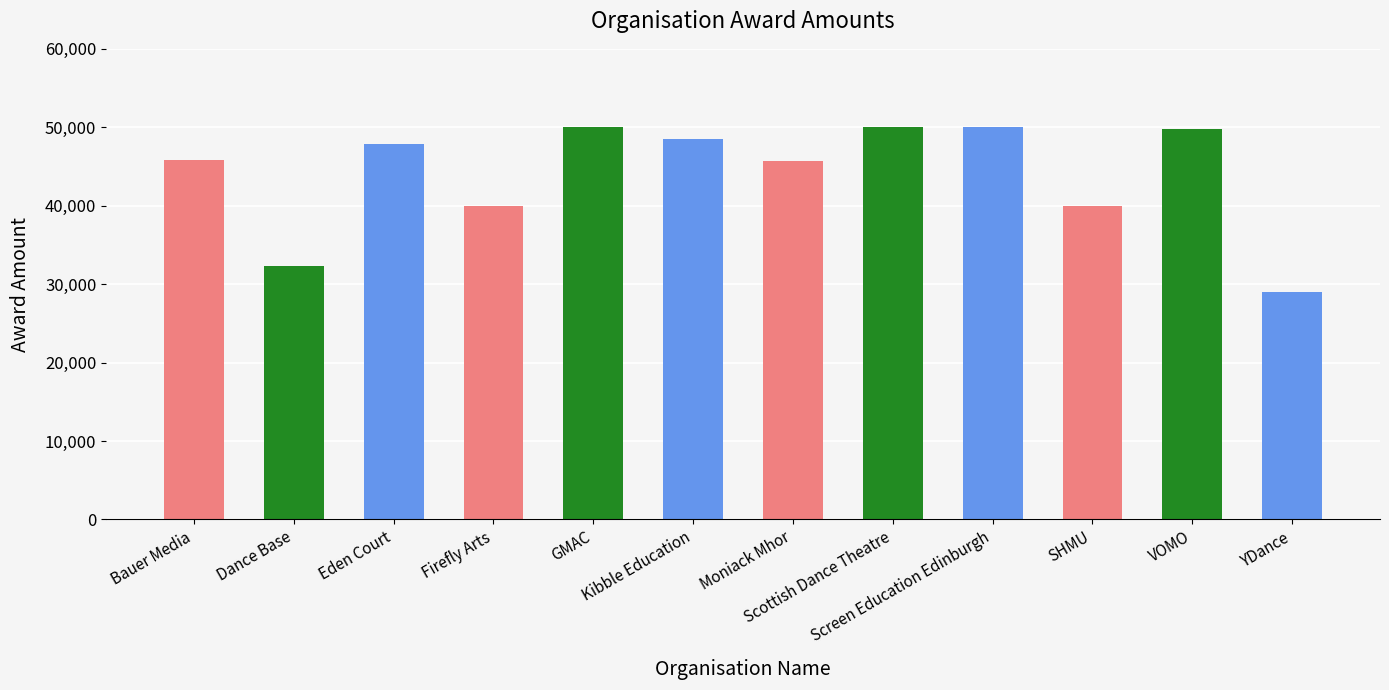

What is the value of the 5th bar from the left?

50000